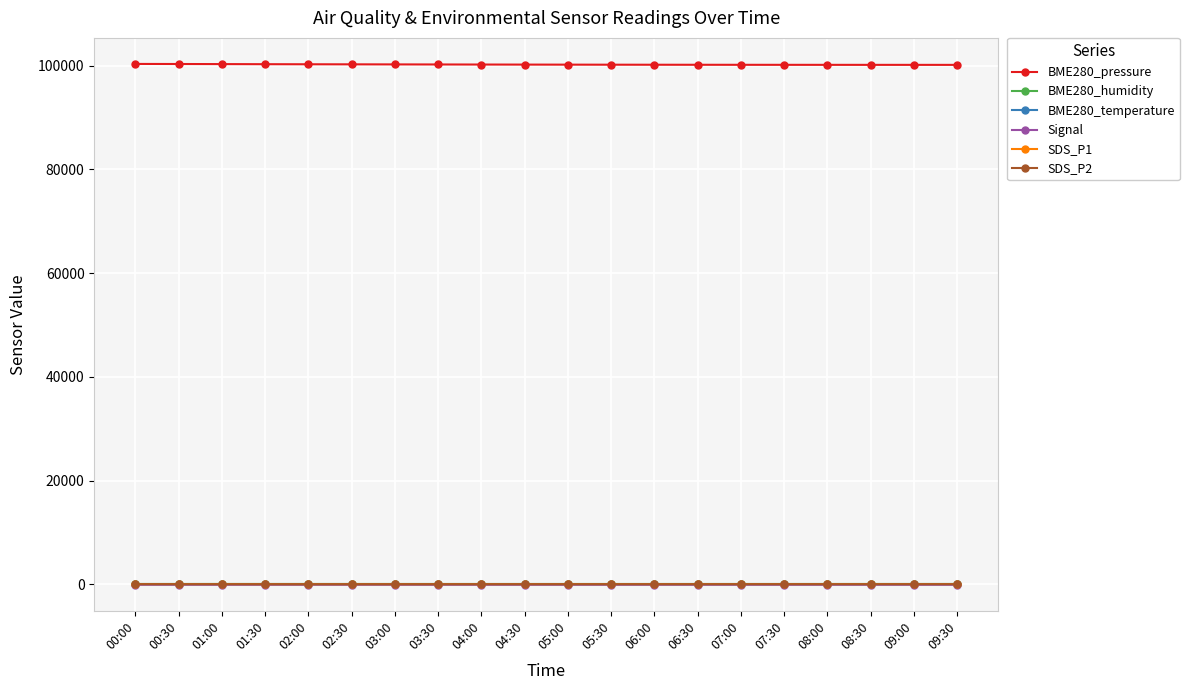

Is it true that SDS_P2 equals 26.4 at 08:00?

True